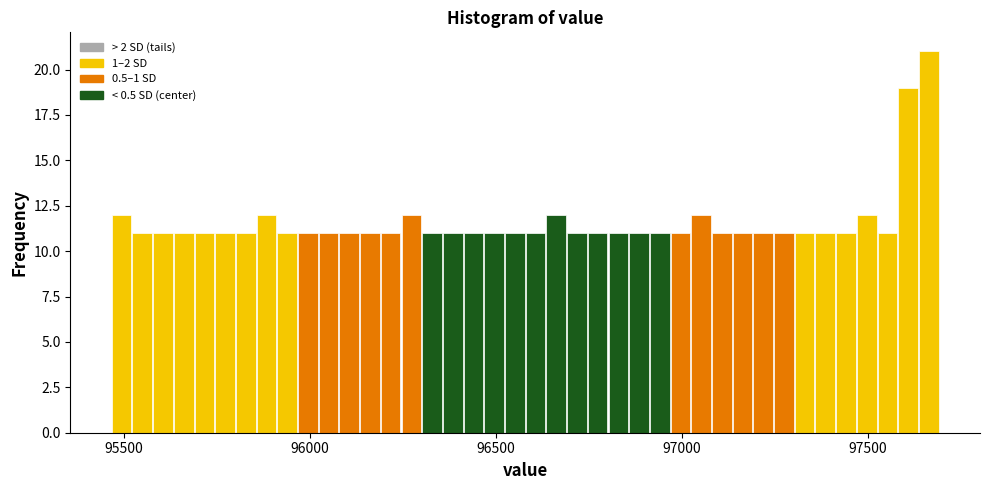

Read against the x-axis, roughly where is the centre of the tallest bar?

97650